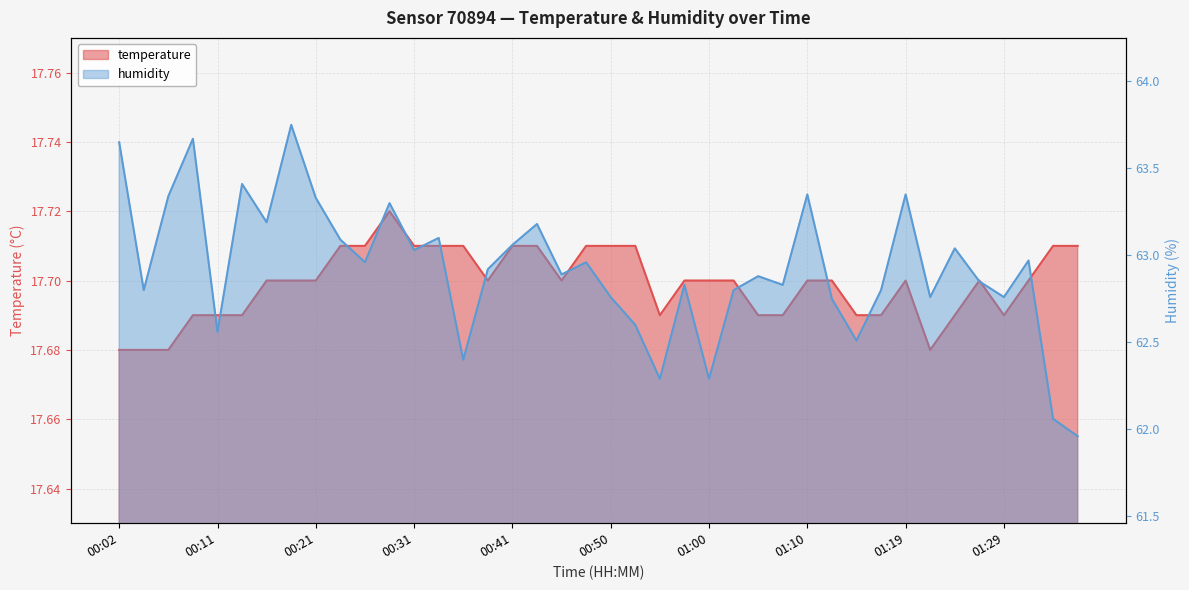

Between 01:05 and 01:22, which series saw the biggest shift?

humidity